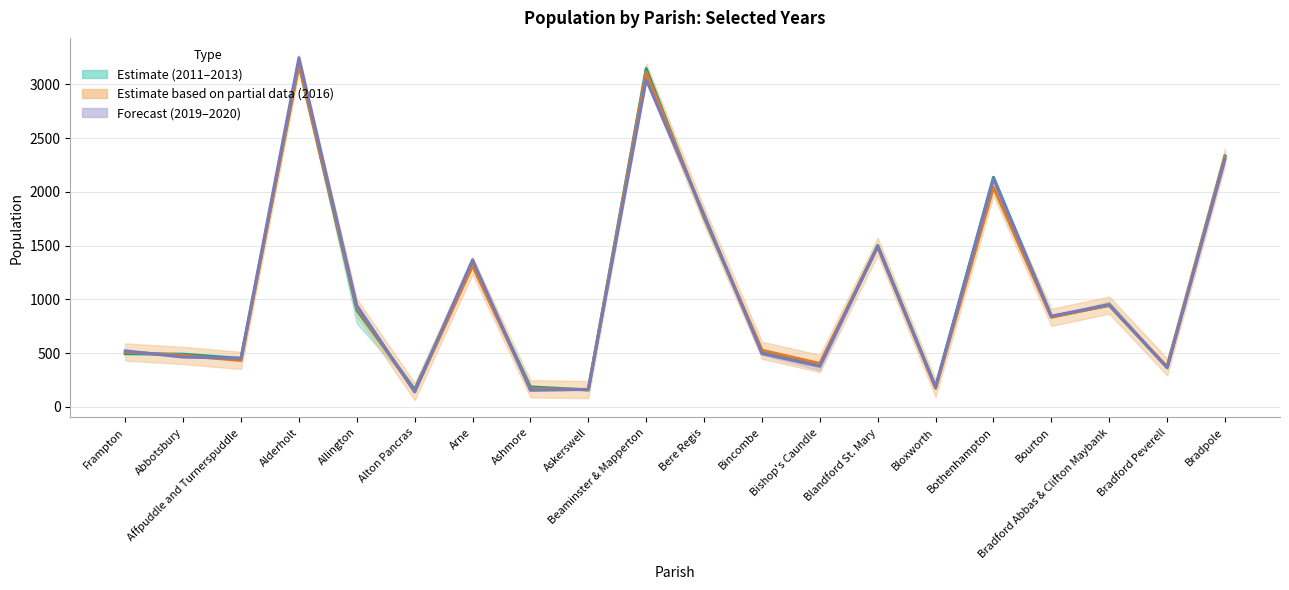

Is the value of Year 2012 (centre) at Beaminster & Mapperton greater than the value of Year 2019–2020 (centre) at Bothenhampton?

Yes